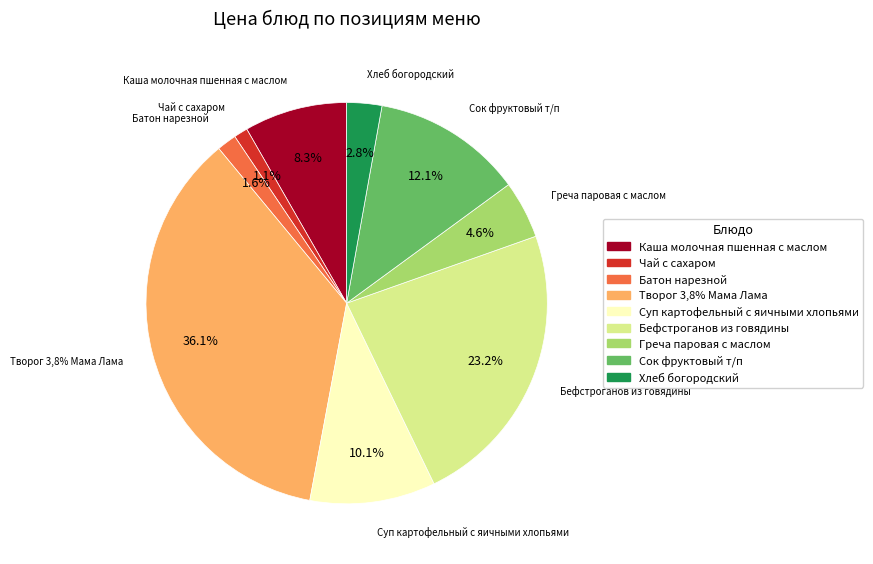

What percentage is the Сок фруктовый т/п slice, to the nearest percent?

12%